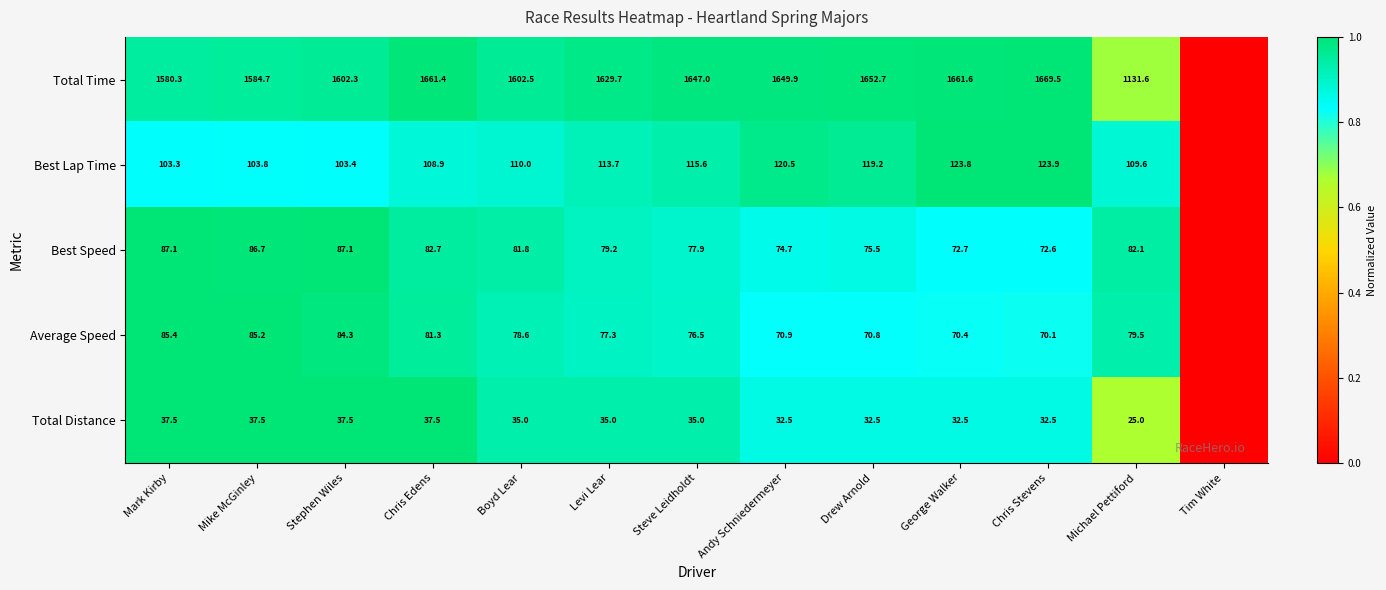

Rank the series at Chris Stevens from highest to lowest value.

Total Time, Best Lap Time, Best Speed, Average Speed, Total Distance